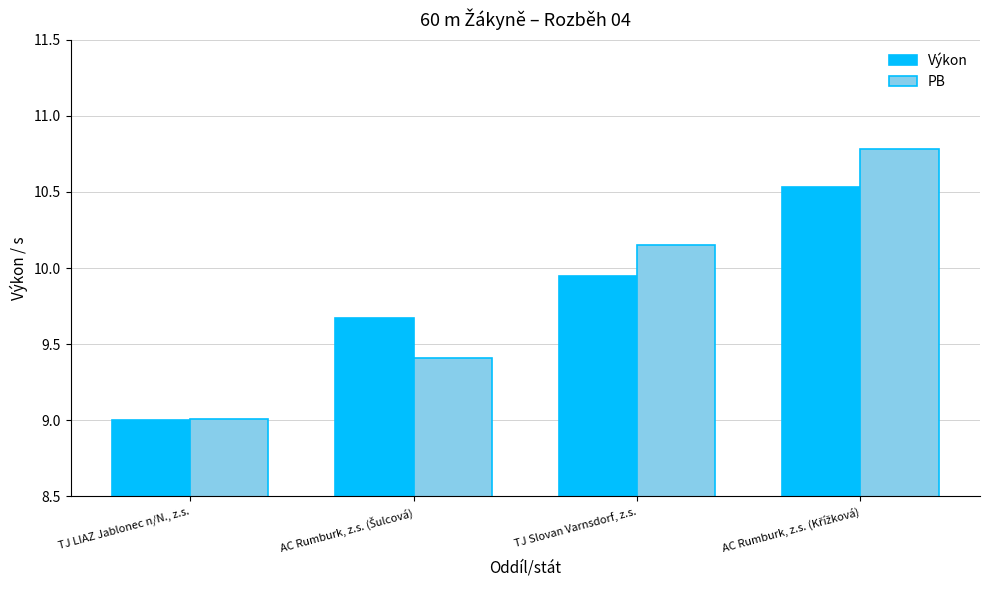

What value does the Výkon series have at TJ LIAZ Jablonec n/N., z.s.?

9.0